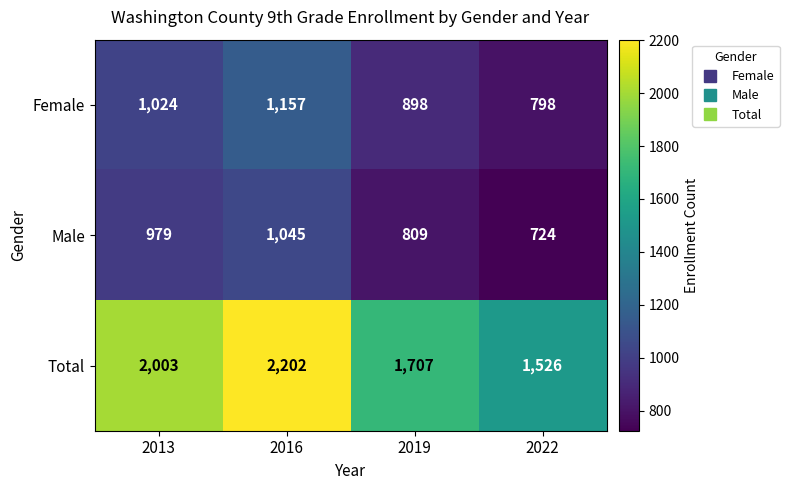

Which series has the largest total across all categories?

Total